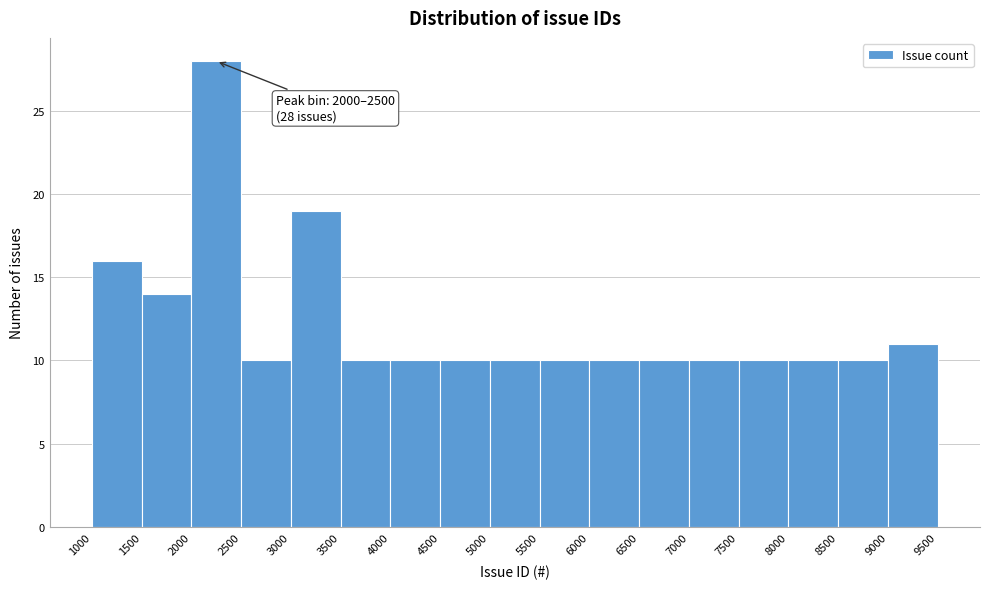

Which range on the x-axis has the tallest bar?

2000 to 2500